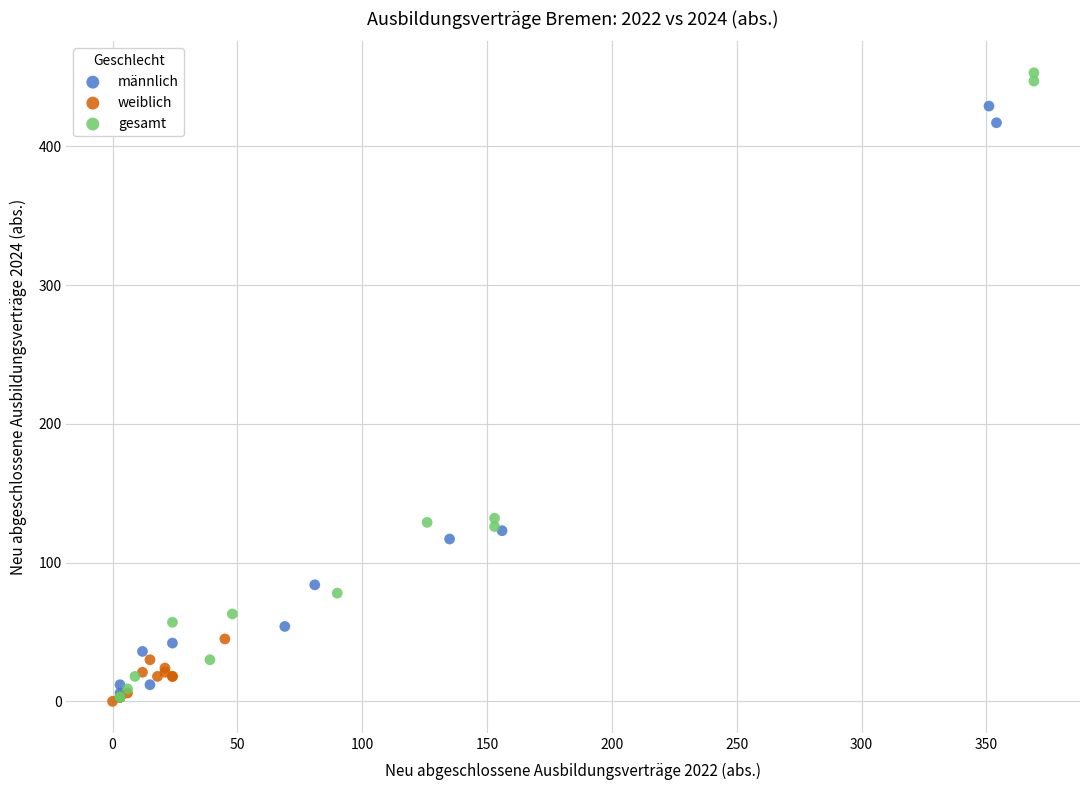

Which series has the largest Y range (max minus min)?

gesamt